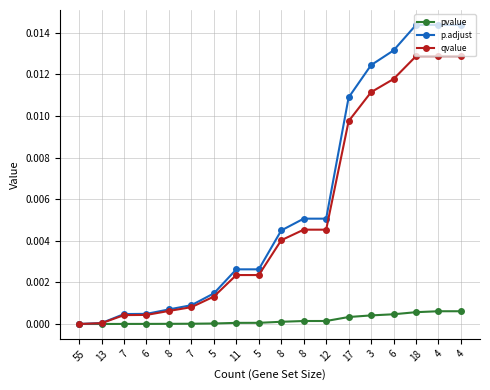

How many lines are shown in the chart?

3